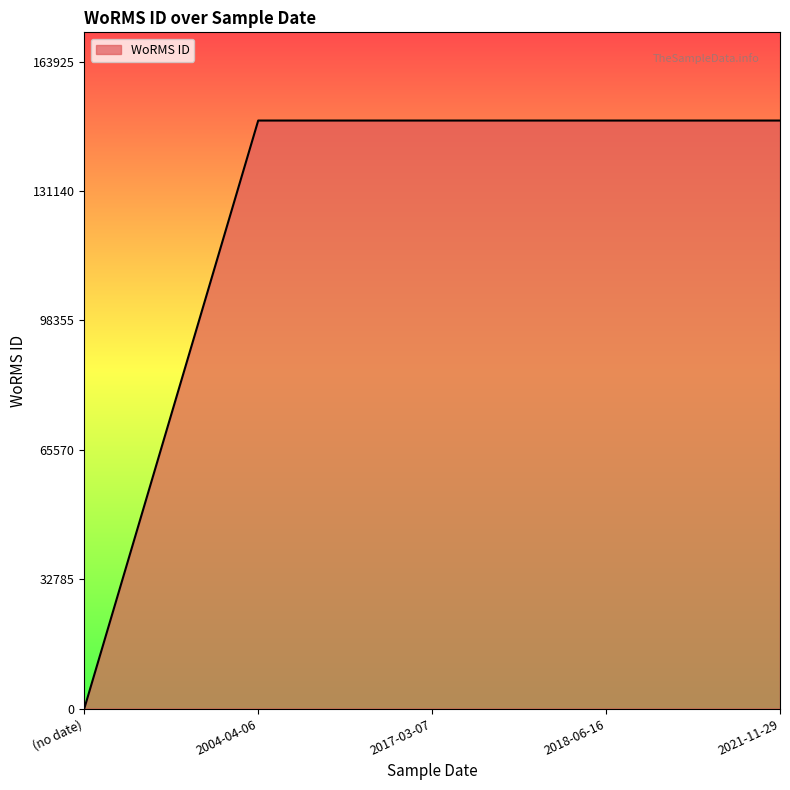

What is the sum of all values?

596090